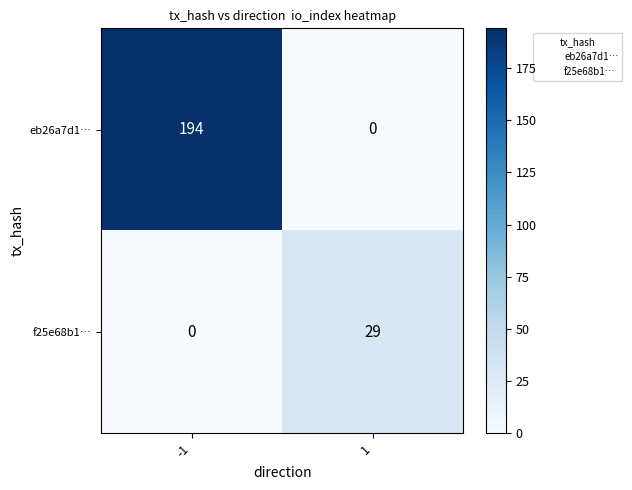

Which series has the widest spread of values?

eb26a7d1…